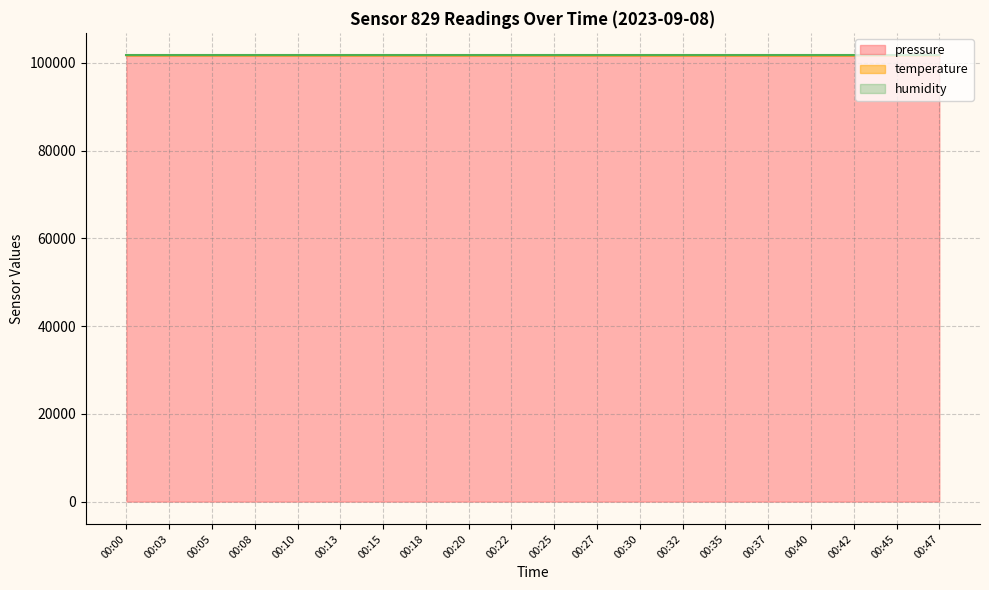

Reading left to right, list all the values displayed in this chart.

pressure: 00:00=101738.9	00:03=101739.0	00:05=101732.3	00:08=101743.2	00:10=101737.1	00:13=101735.4	00:15=101743.2	00:18=101735.4	00:20=101731.0	00:22=101733.9	00:25=101725.4	00:27=101731.5	00:30=101733.1	00:32=101736.2	00:35=101731.9	00:37=101724.7	00:40=101719.0	00:42=101718.8	00:45=101723.2	00:47=101720.7
temperature: 00:00=101743.2	00:03=101740.8	00:05=101739.3	00:08=101739.3	00:10=101736.9	00:13=101736.4	00:15=101735.4	00:18=101732.0	00:20=101731.5	00:22=101729.1	00:25=101729.6	00:27=101728.1	00:30=101728.6	00:32=101728.1	00:35=101725.2	00:37=101722.7	00:40=101721.3	00:42=101719.3	00:45=101719.8	00:47=101718.8